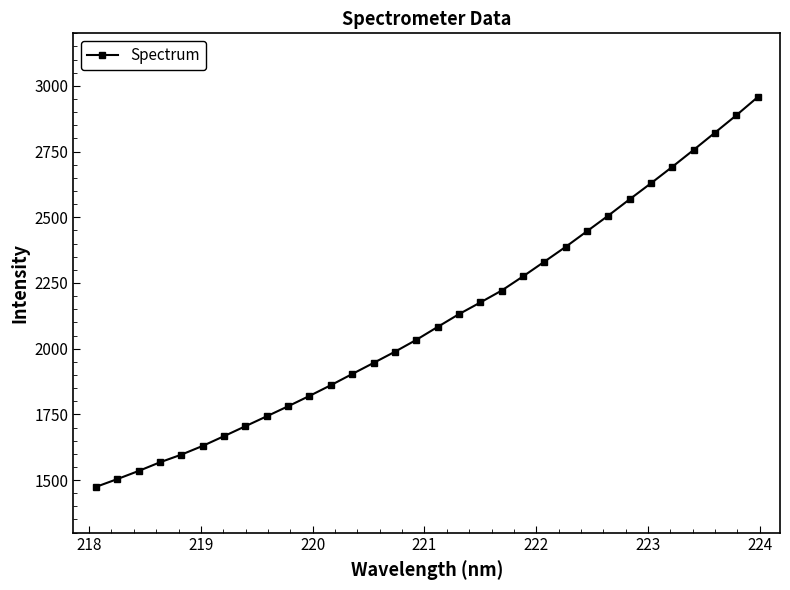

What is the maximum value shown in the chart?

2957.1